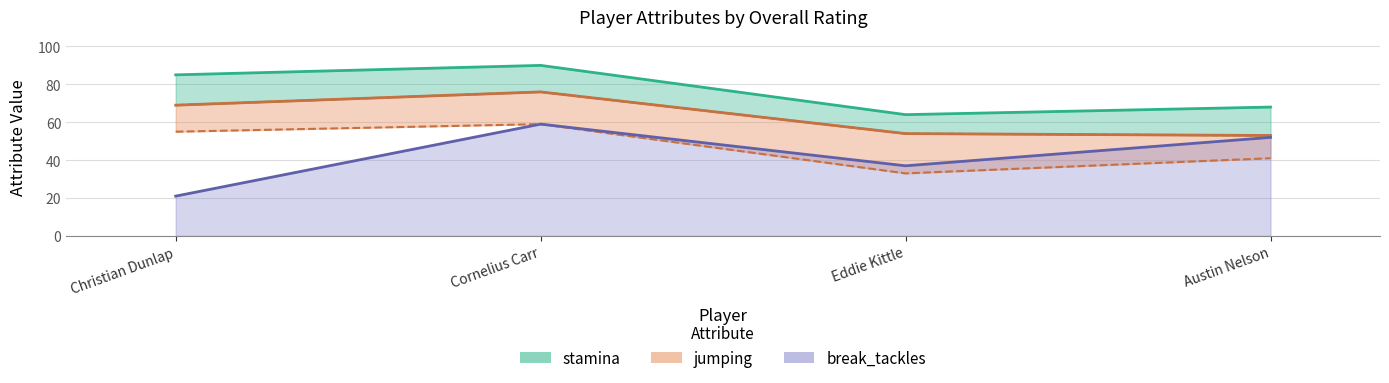

Which series has the largest range (max minus min)?

break_tackles